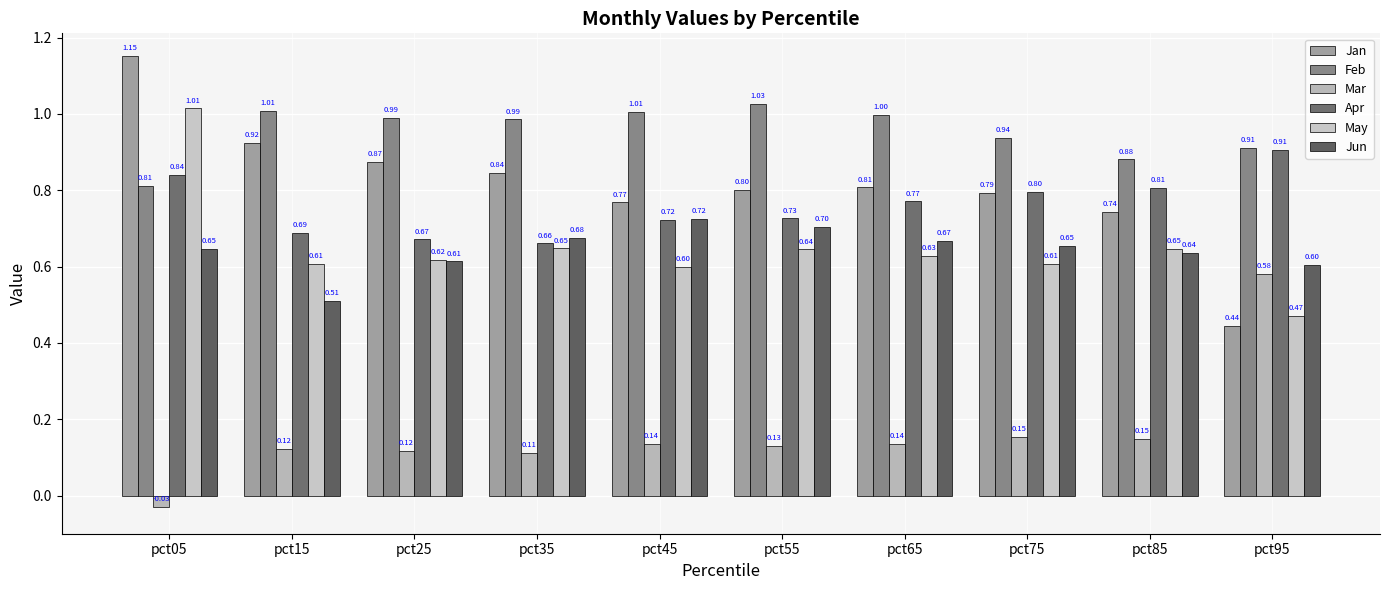

Reading left to right, list all the values displayed in this chart.

Jan: pct05=1.2	pct15=0.9	pct25=0.9	pct35=0.8	pct45=0.8	pct55=0.8	pct65=0.8	pct75=0.8	pct85=0.7	pct95=0.4
Feb: pct05=0.8	pct15=1.0	pct25=1.0	pct35=1.0	pct45=1.0	pct55=1.0	pct65=1.0	pct75=0.9	pct85=0.9	pct95=0.9
Mar: pct05=-0.0	pct15=0.1	pct25=0.1	pct35=0.1	pct45=0.1	pct55=0.1	pct65=0.1	pct75=0.2	pct85=0.1	pct95=0.6
Apr: pct05=0.8	pct15=0.7	pct25=0.7	pct35=0.7	pct45=0.7	pct55=0.7	pct65=0.8	pct75=0.8	pct85=0.8	pct95=0.9
May: pct05=1.0	pct15=0.6	pct25=0.6	pct35=0.6	pct45=0.6	pct55=0.6	pct65=0.6	pct75=0.6	pct85=0.6	pct95=0.5
Jun: pct05=0.6	pct15=0.5	pct25=0.6	pct35=0.7	pct45=0.7	pct55=0.7	pct65=0.7	pct75=0.7	pct85=0.6	pct95=0.6